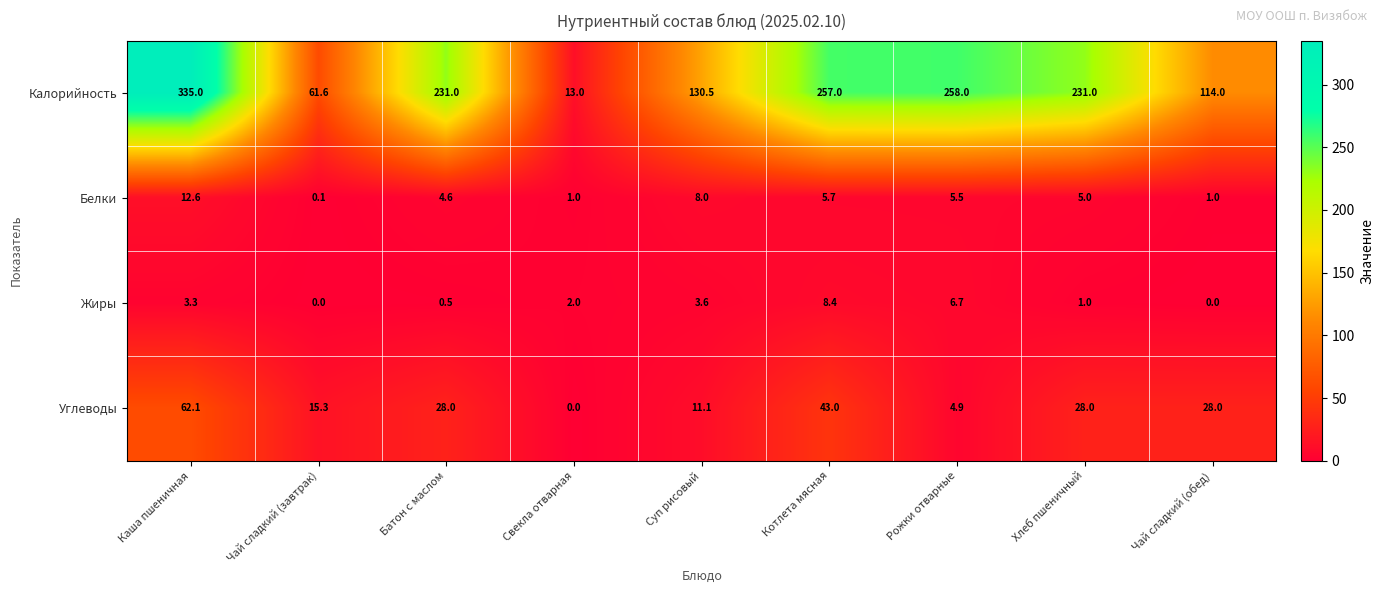

What is the difference between the maximum and minimum values in the Калорийность series?

322.0